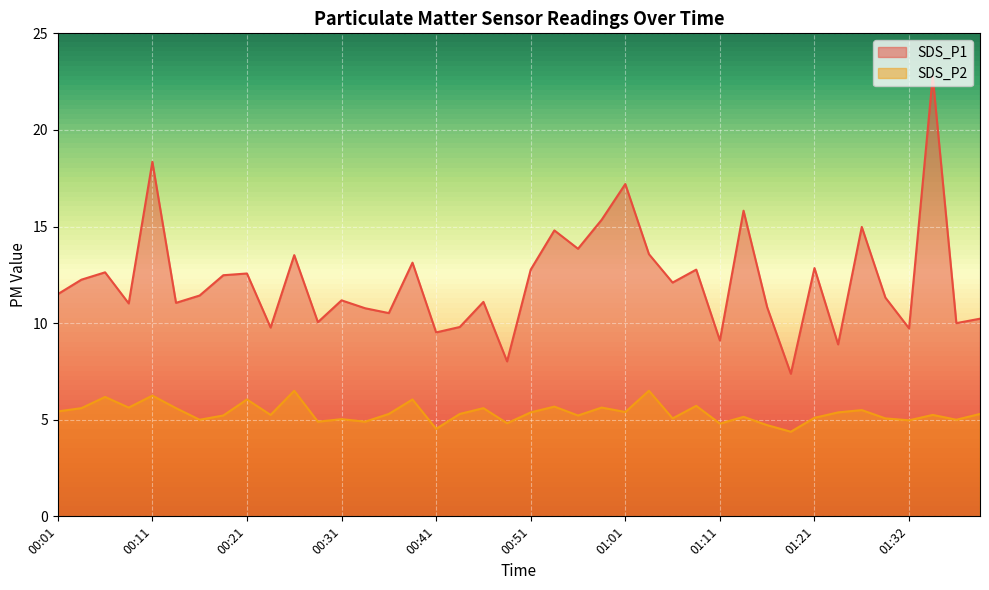

How many data points does each series have?

40